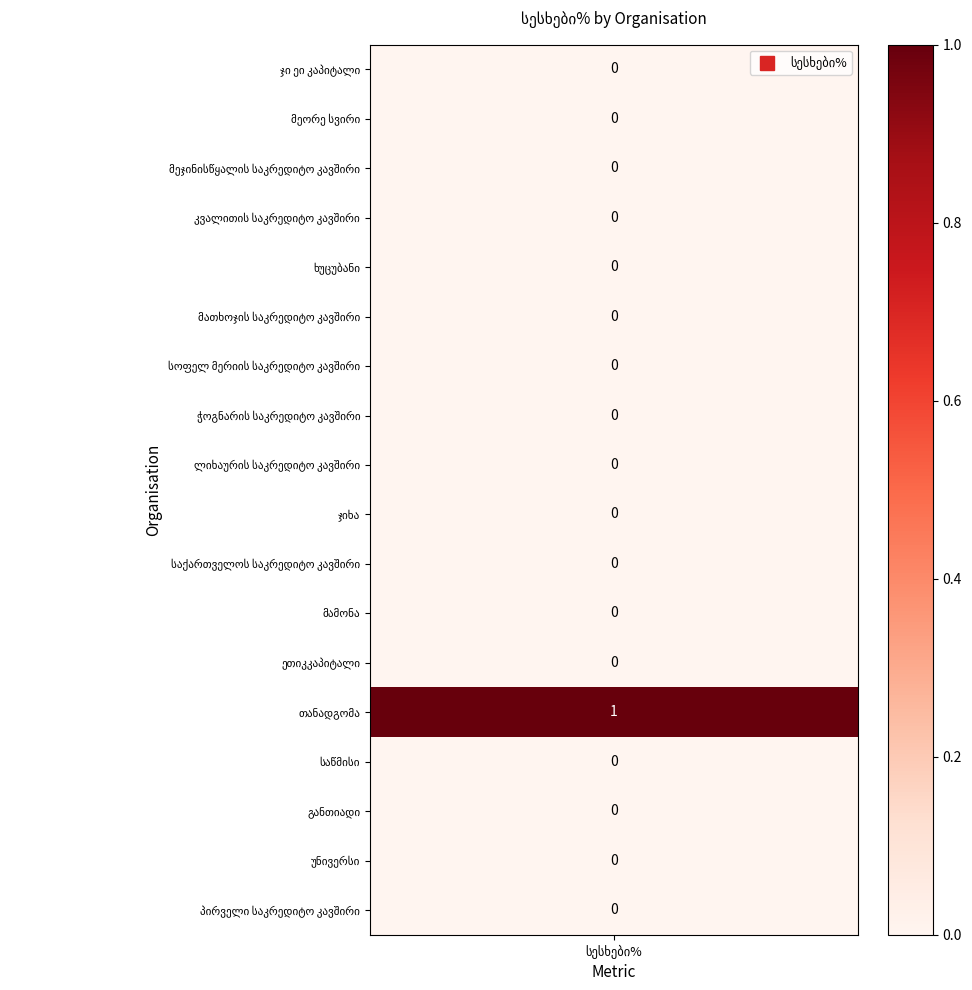

Which has a higher value, განთიადი or ხუცუბანი?

განთიადი